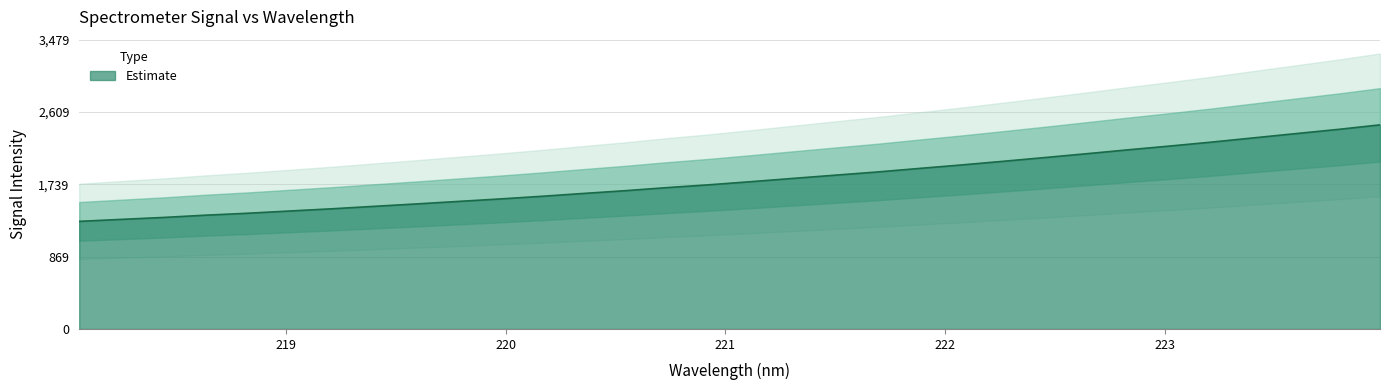

List the labels in order of value, largest first.

223.9802, 223.7895, 223.5987, 223.408, 223.2172, 223.0264, 222.8355, 222.6447, 222.4538, 222.263, 222.0721, 221.8812, 221.6902, 221.4993, 221.3083, 221.1174, 220.9264, 220.7354, 220.5444, 220.3533, 220.1623, 219.9712, 219.7801, 219.589, 219.3979, 219.2067, 219.0156, 218.8244, 218.6332, 218.442, 218.2508, 218.0596